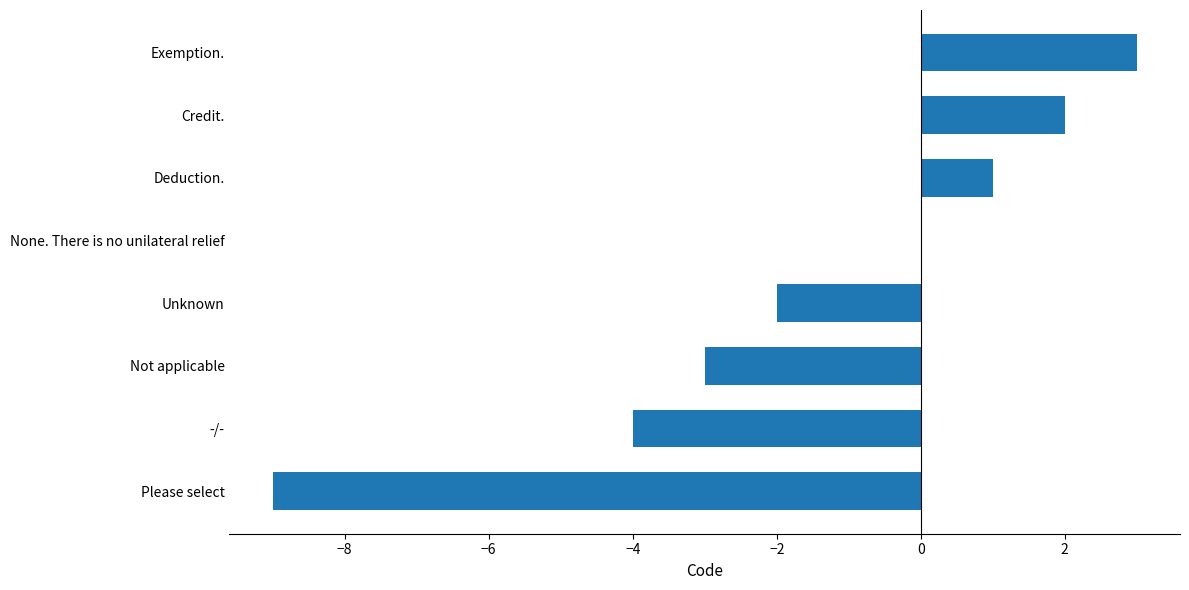

The chart shows a value of -7 at -/-. True or false?

False